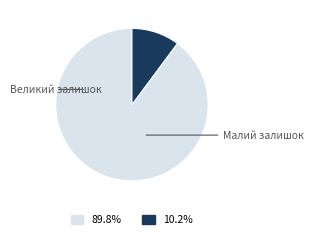

Is there a majority slice in this chart?

Yes